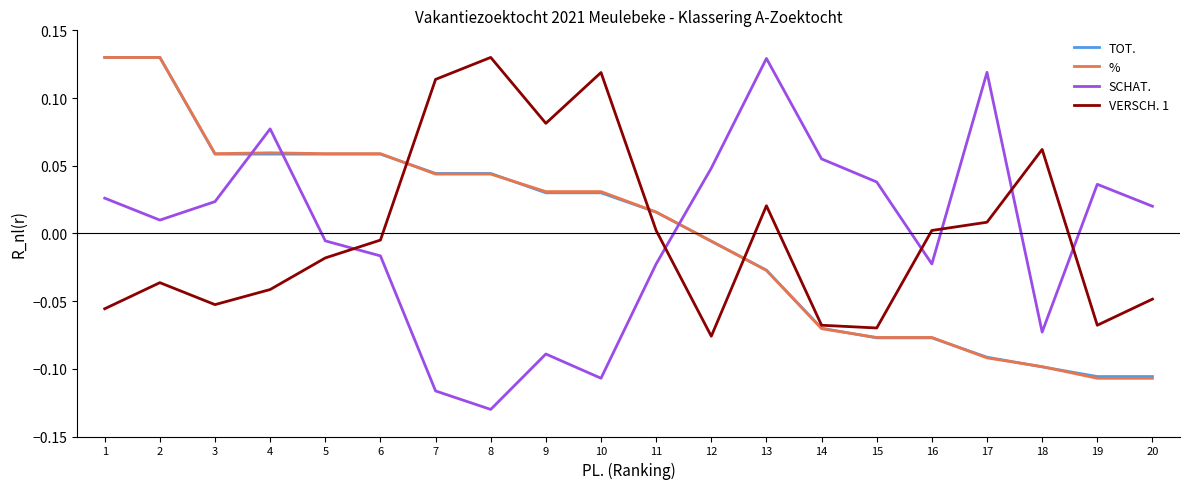

Between which two adjacent categories do SCHAT. and VERSCH. 1 first intersect?

5 and 6